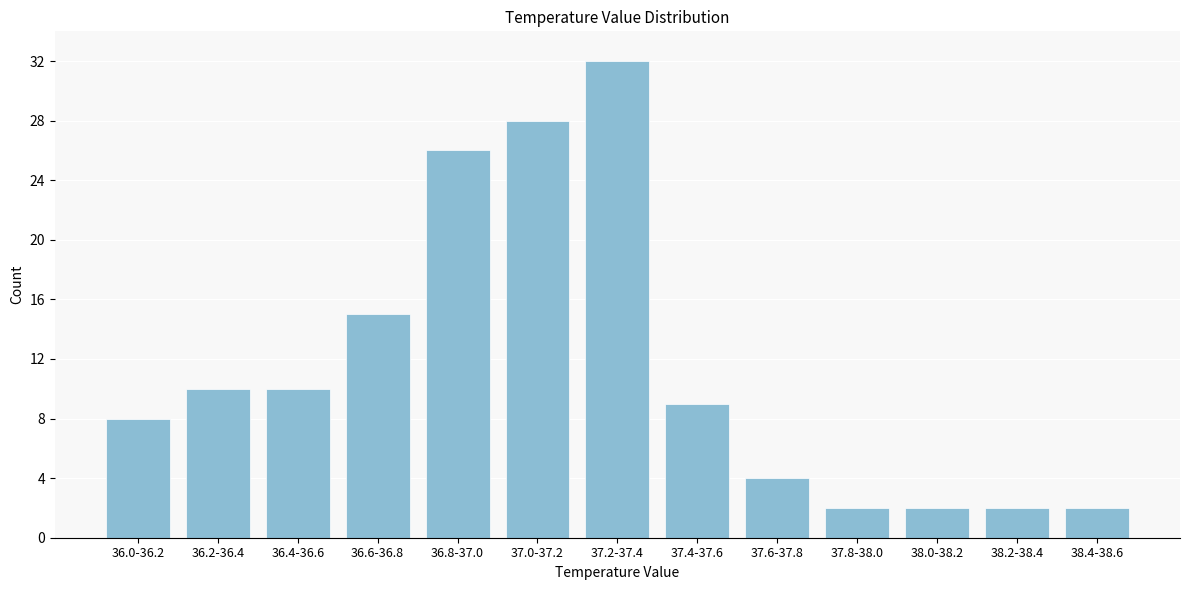

Reading left to right, extract all data points from this chart.

8	10	10	15	26	28	32	9	4	2	2	2	2